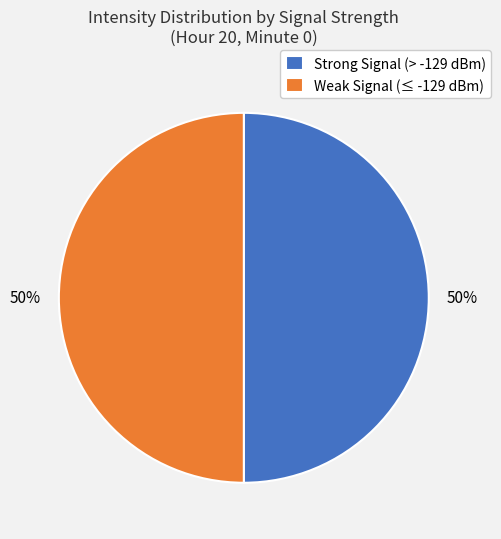

The Strong Signal (> -129 dBm) slice represents 50% of the pie. True or false?

True